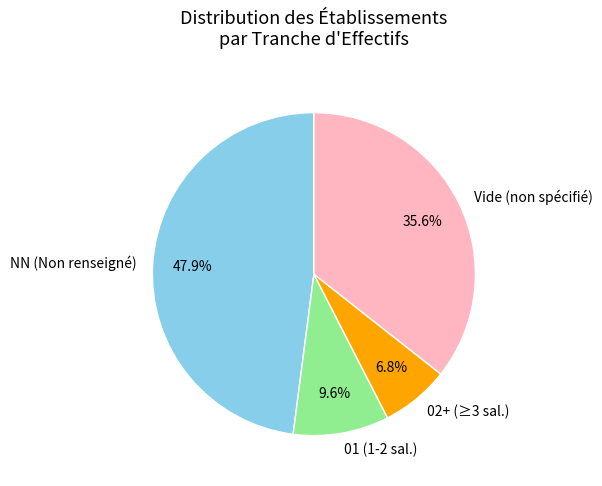

Is there any slice that represents more than half of the pie?

No